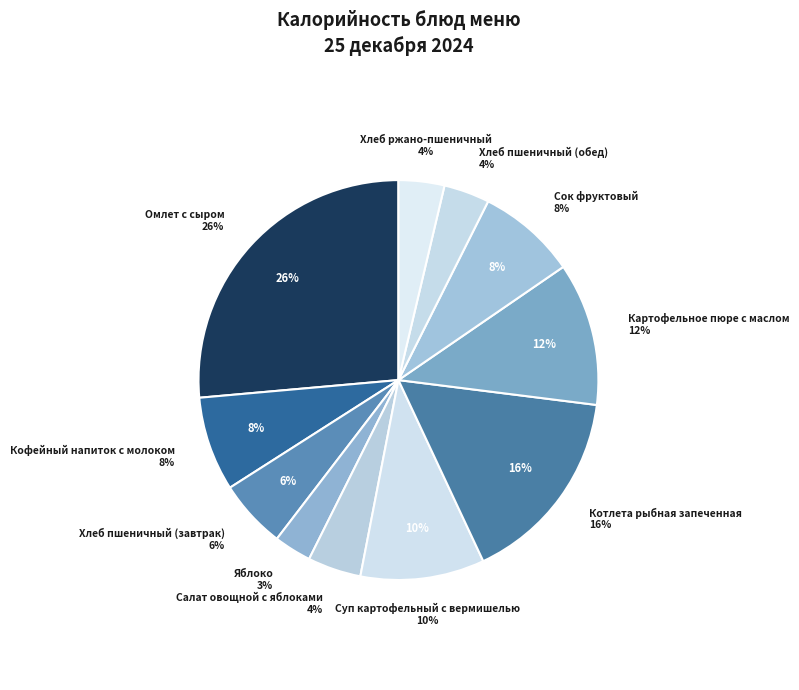

Approximately how many times larger is the value at Картофельное пюре с маслом compared to Суп картофельный с вермишелью?

1.2